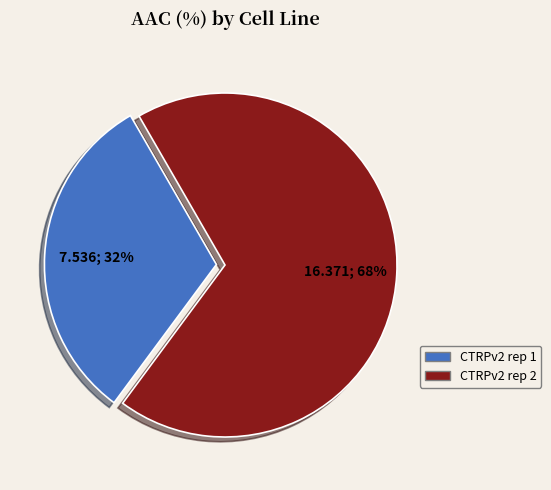

Is there any slice that represents more than half of the pie?

Yes